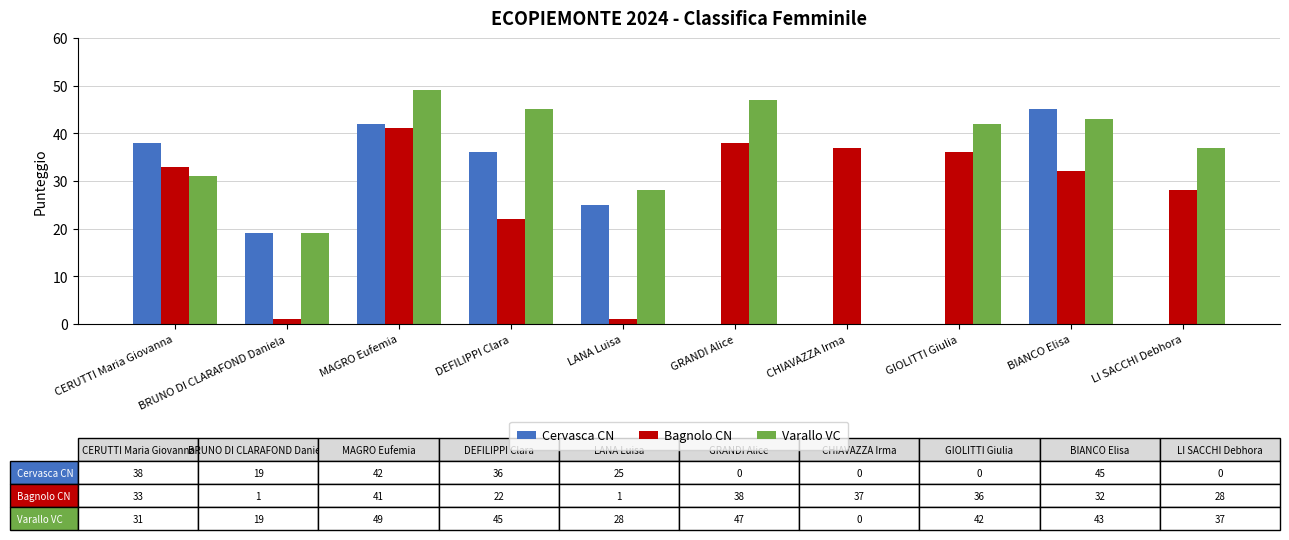

What is the total value across all series at DEFILIPPI Clara?

103